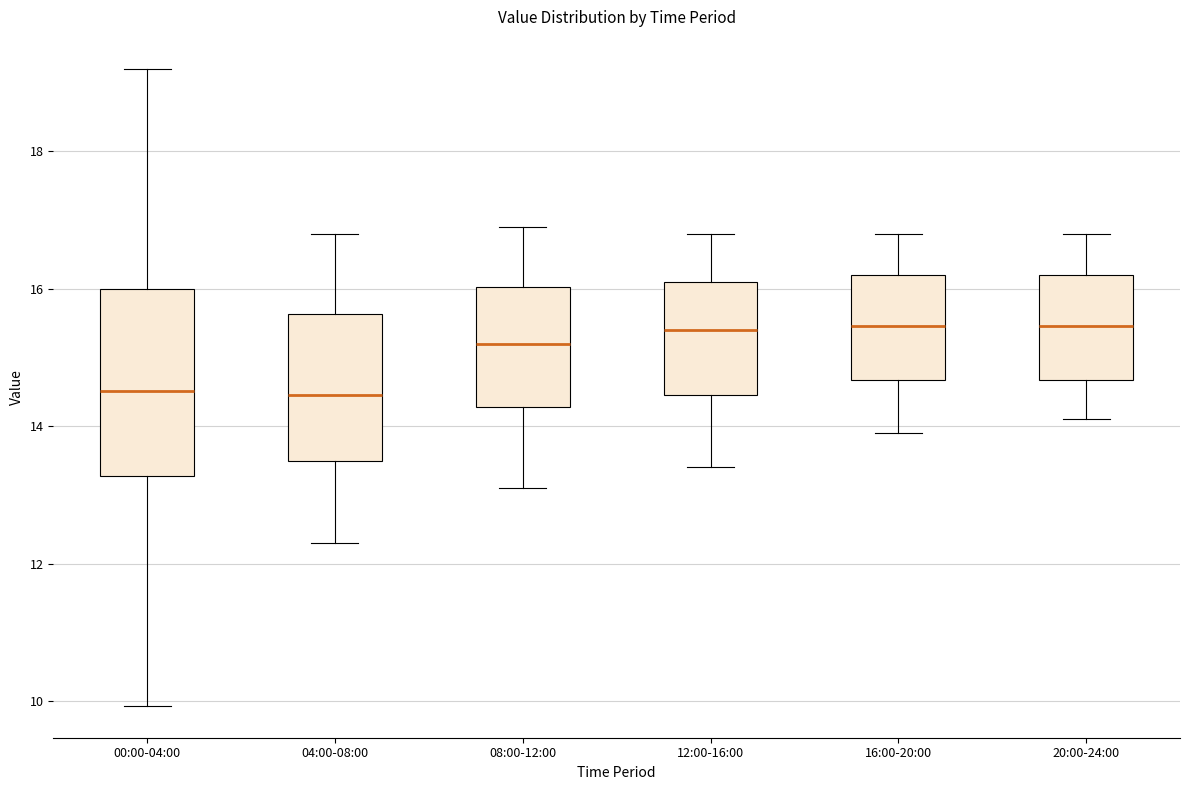

Where is the lower edge of the box for 00:00-04:00 on the y-axis? The values are not printed on the chart, so give them approximately, as read against the axis.

13.2